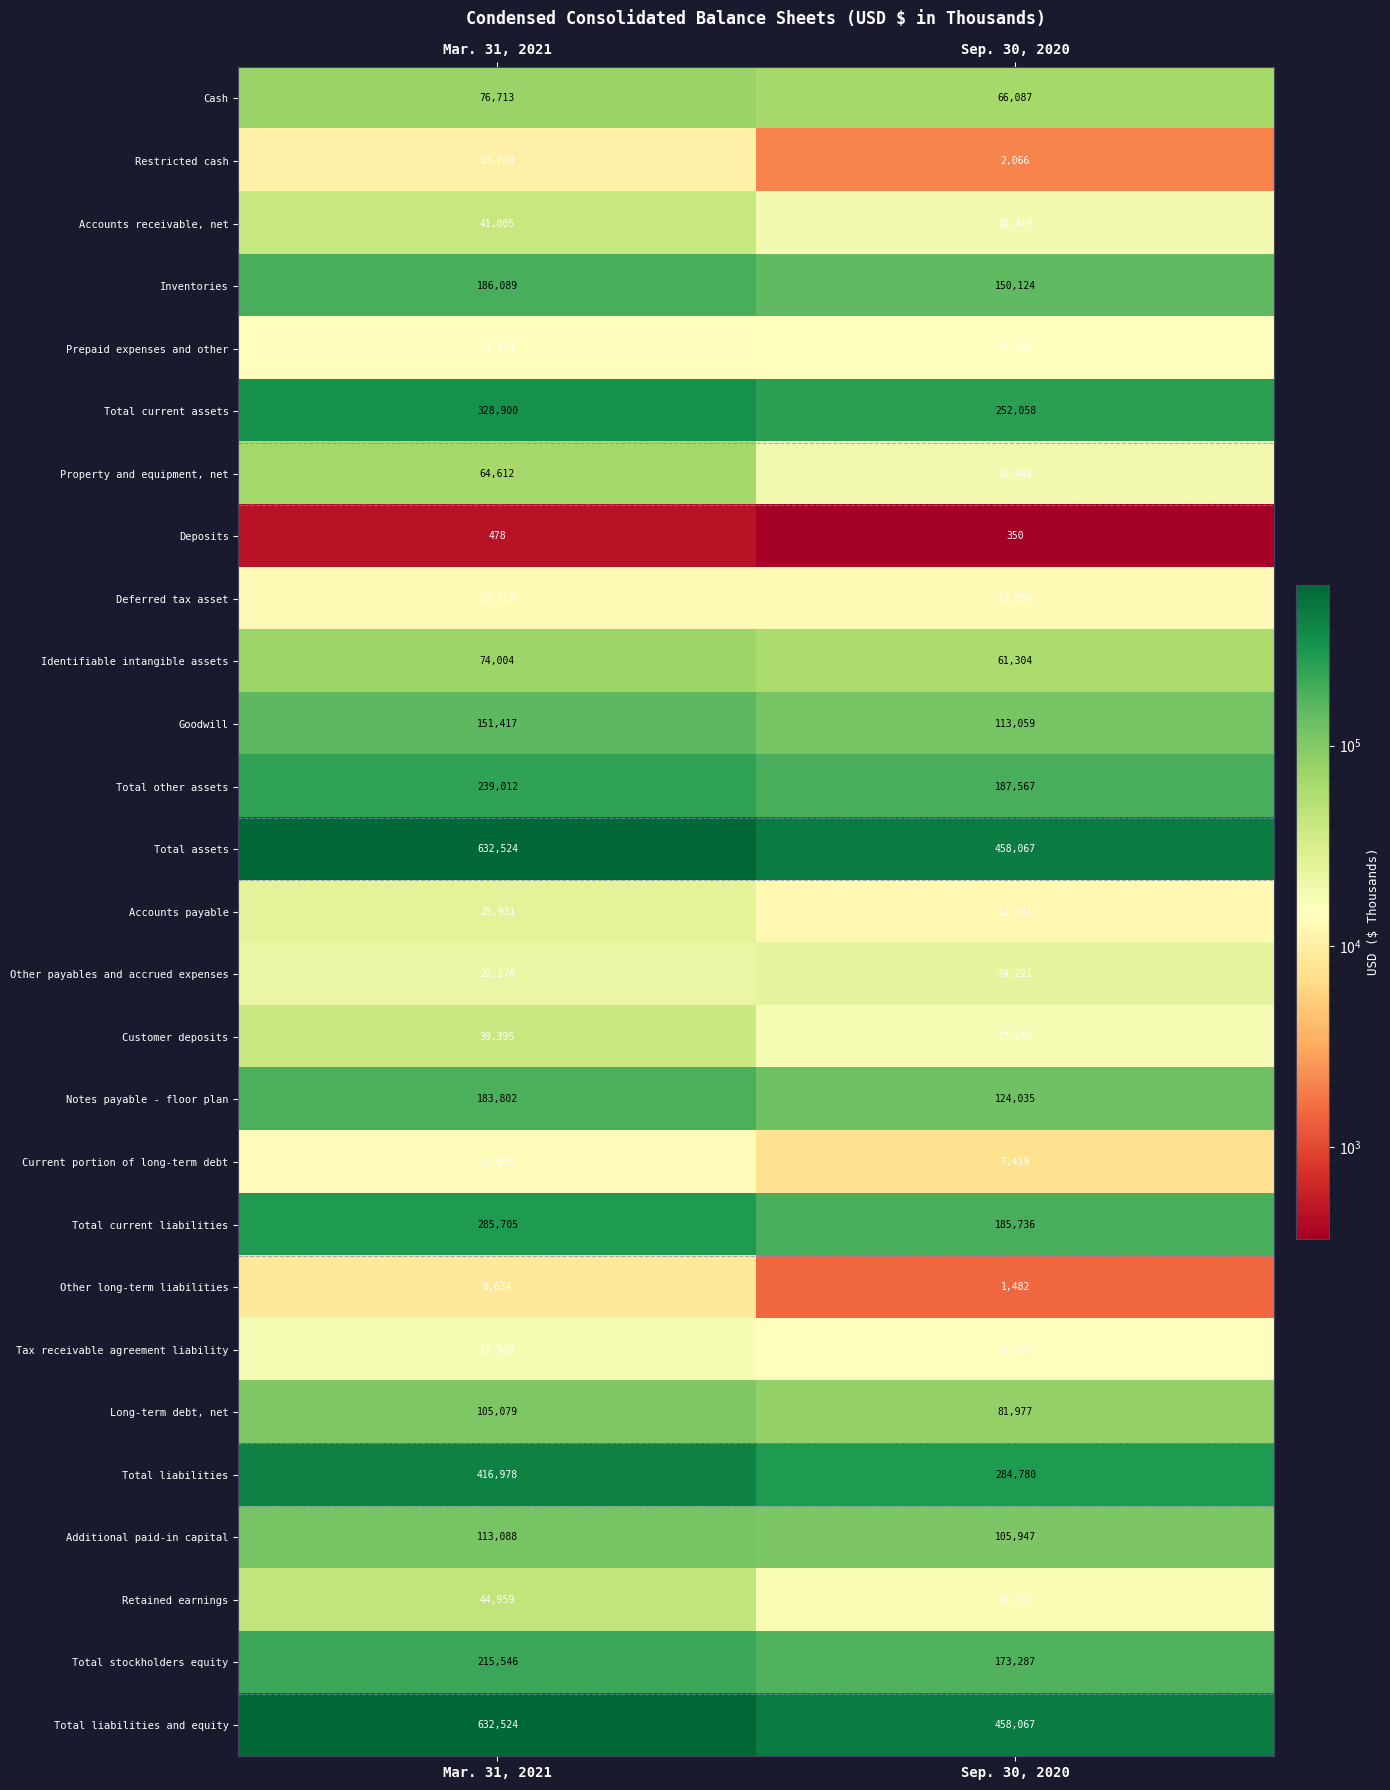

What is the maximum value for Total assets?

632524